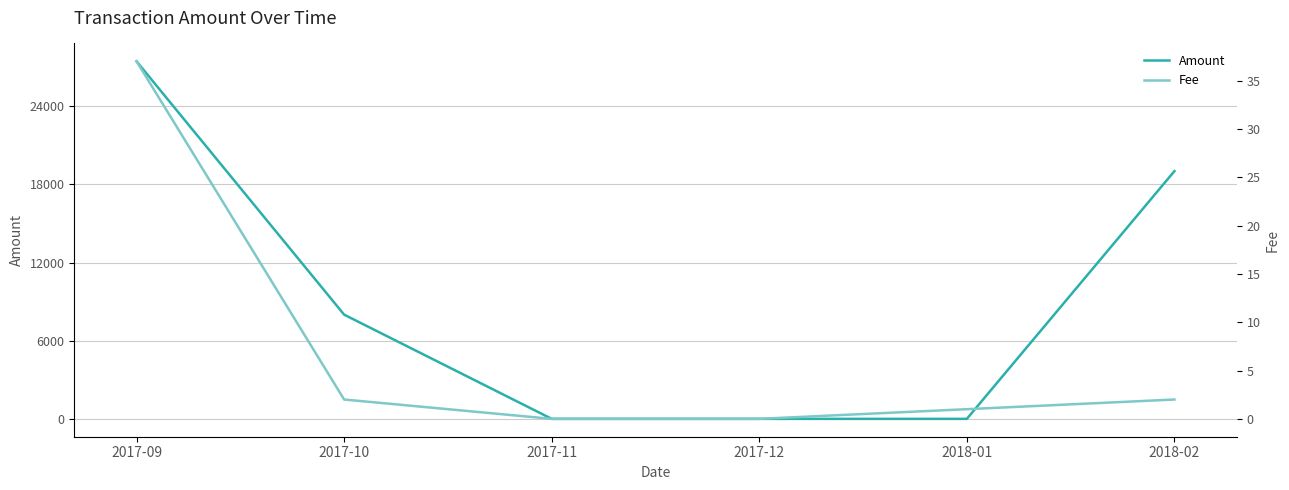

At 2018-02, list the series in order from largest to smallest.

Amount, Fee